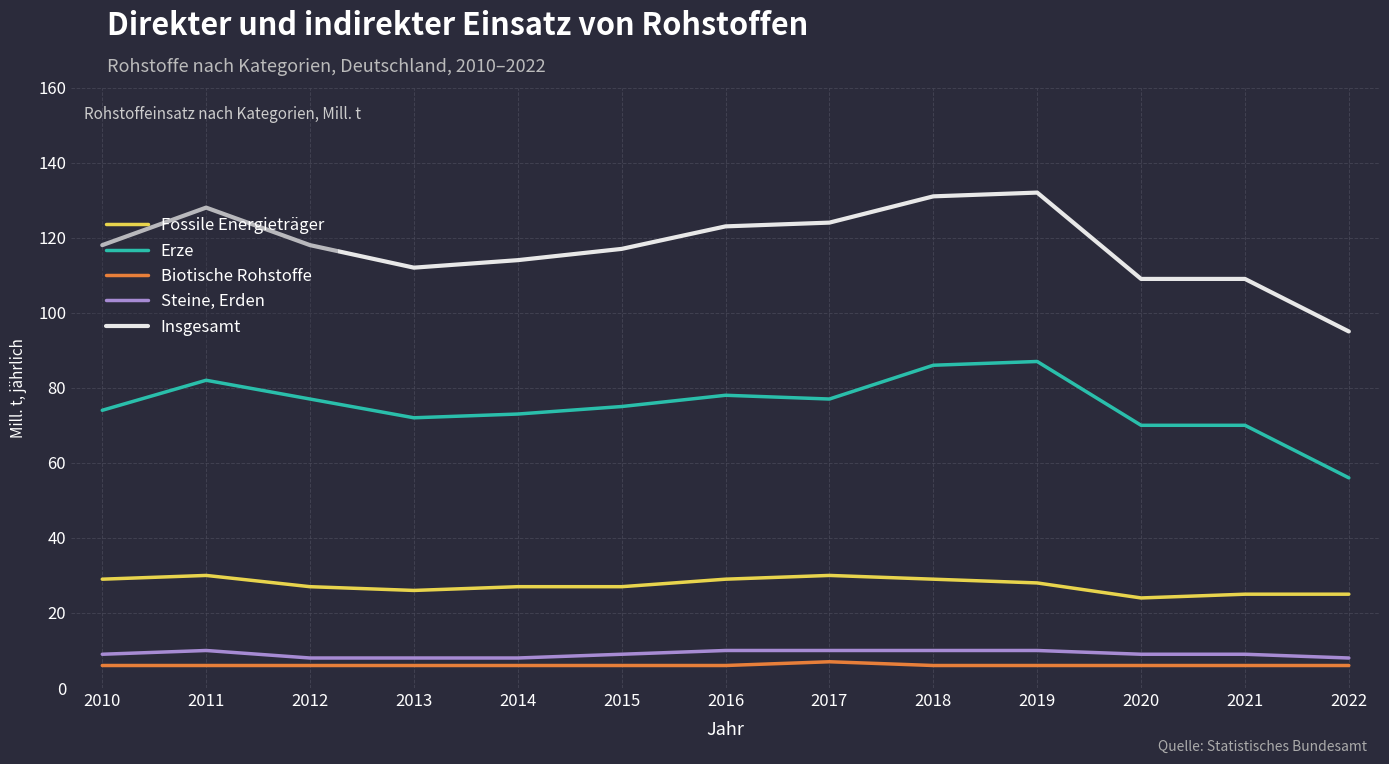

True or false: Insgesamt and Erze cross at least once.

False